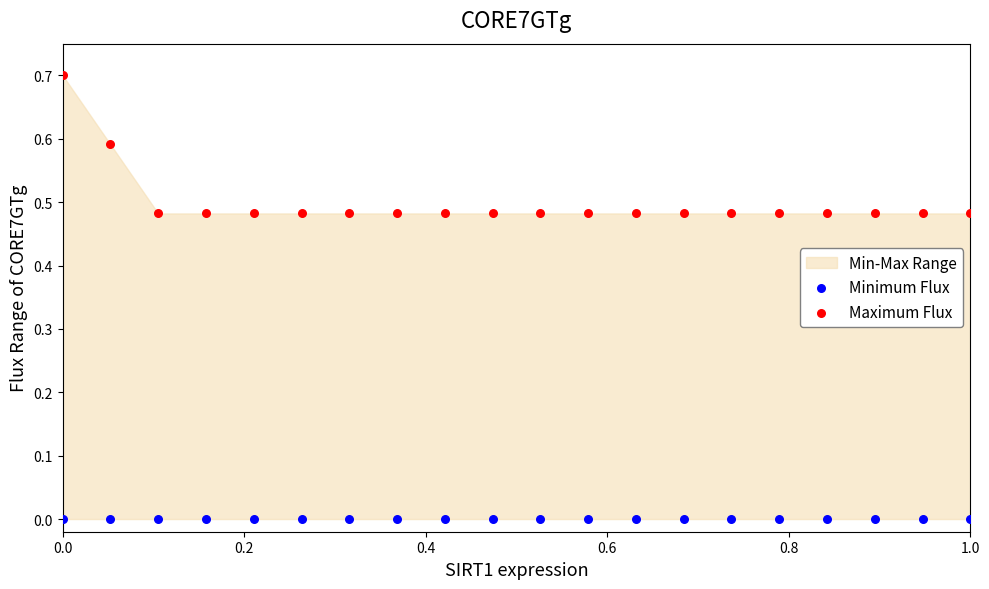

Which series reaches the maximum Y coordinate?

Maximum Flux